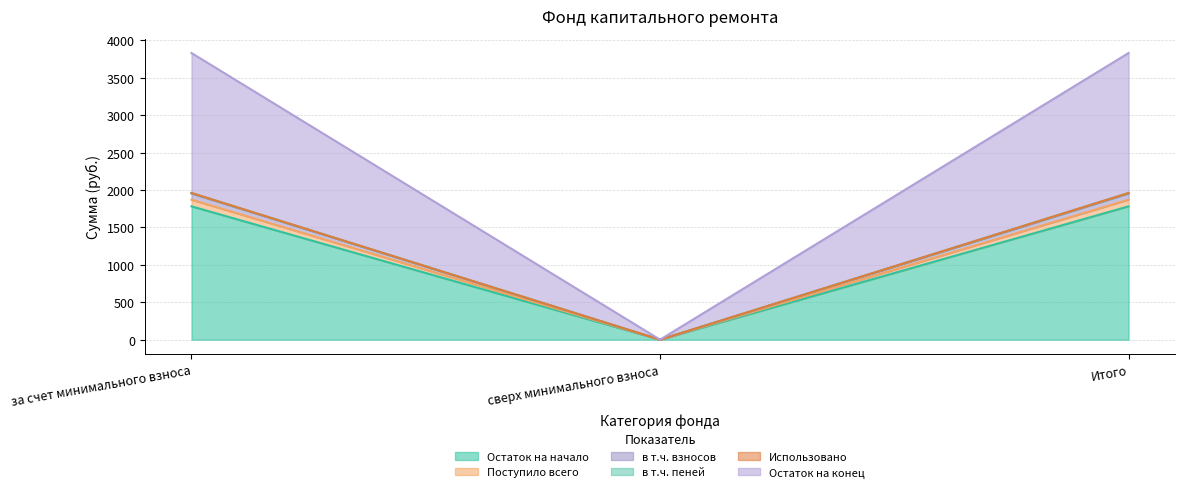

What is the maximum value for Остаток на начало?

1781.8